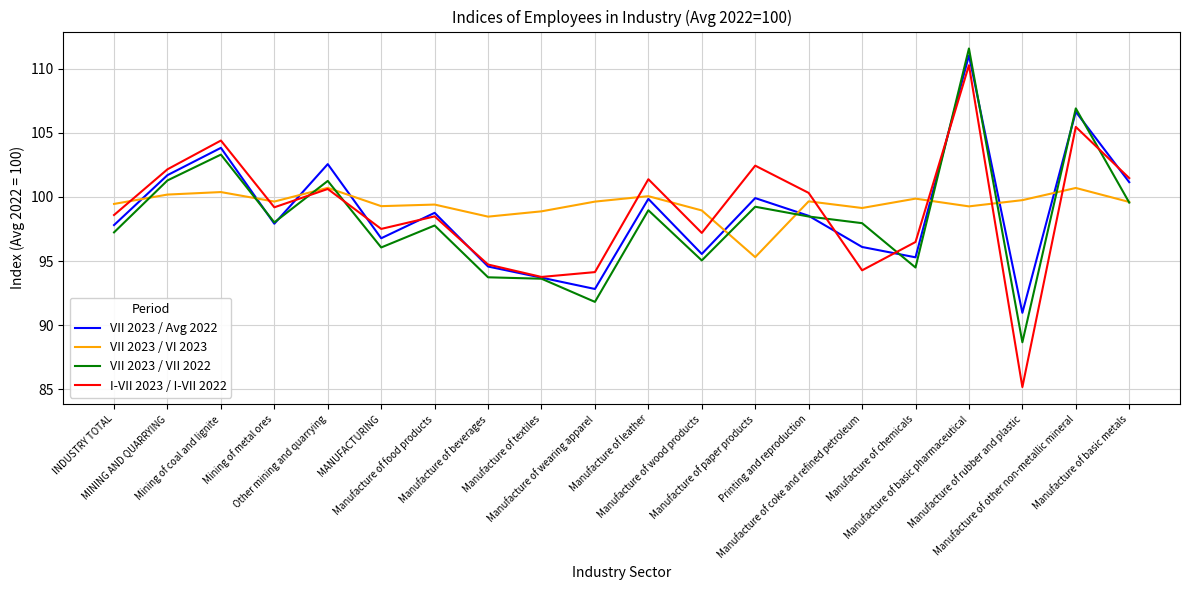

Which series ends up on top after the final intersection of VII 2023 / Avg 2022 and VII 2023 / VII 2022?

VII 2023 / Avg 2022